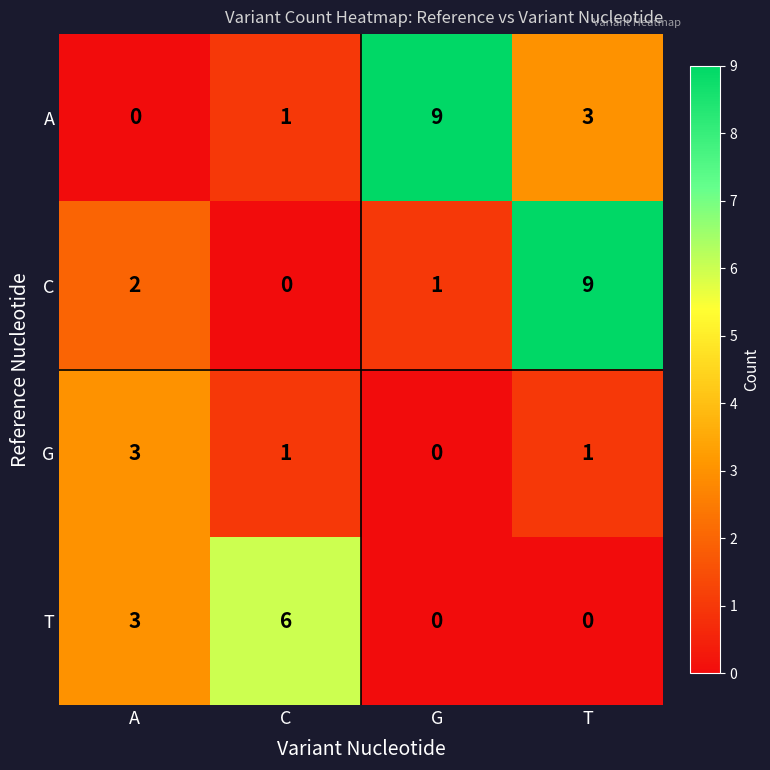

Is it true that T equals -2 at G?

False